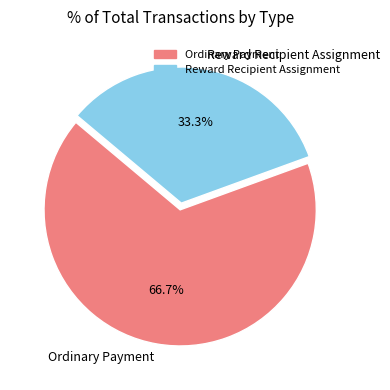

Between Ordinary Payment and Reward Recipient Assignment, which is larger?

Ordinary Payment